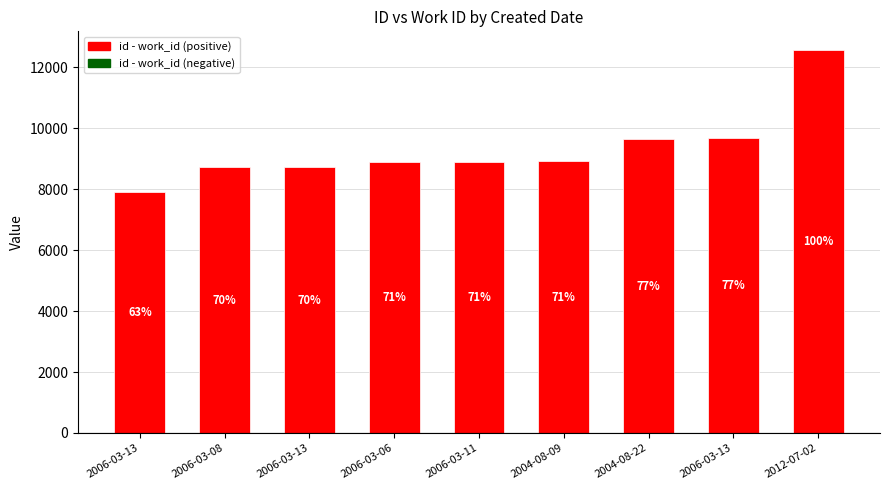

Does the chart contain any negative values?

No